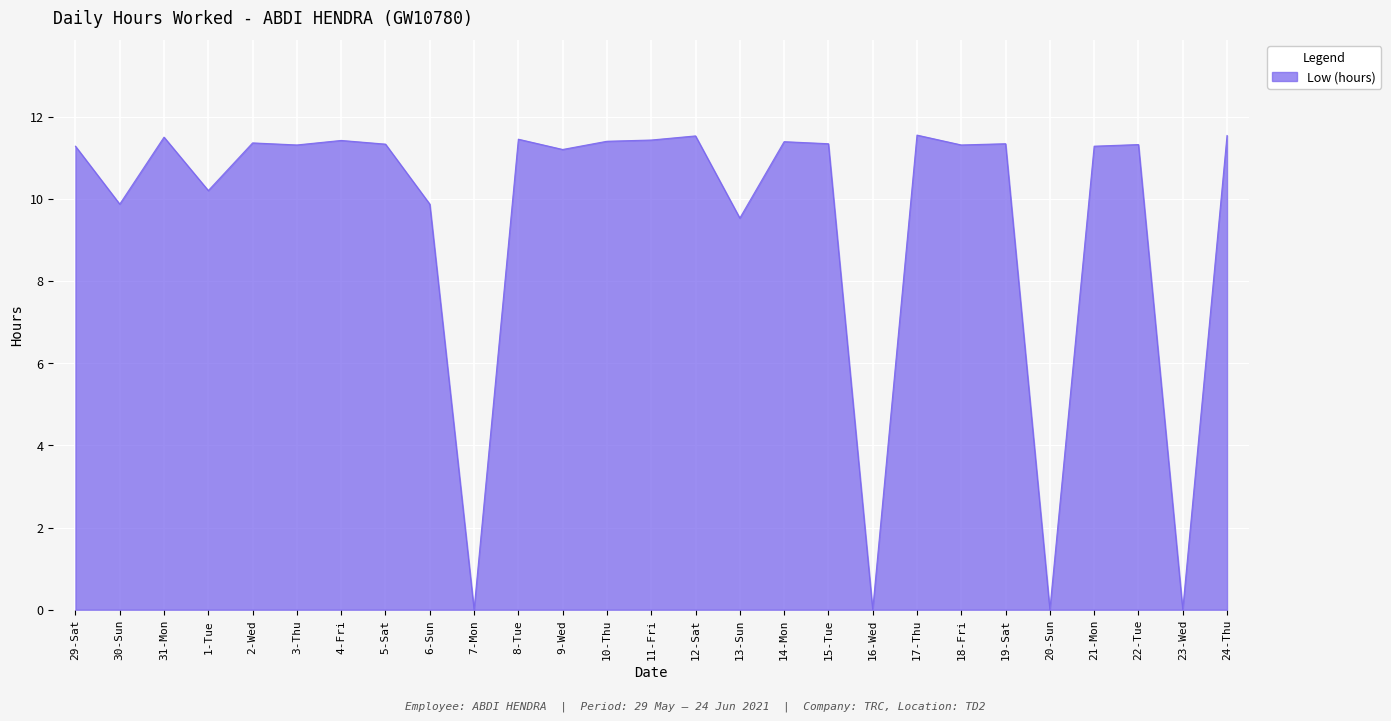

What position from the left is 7-Mon?

10